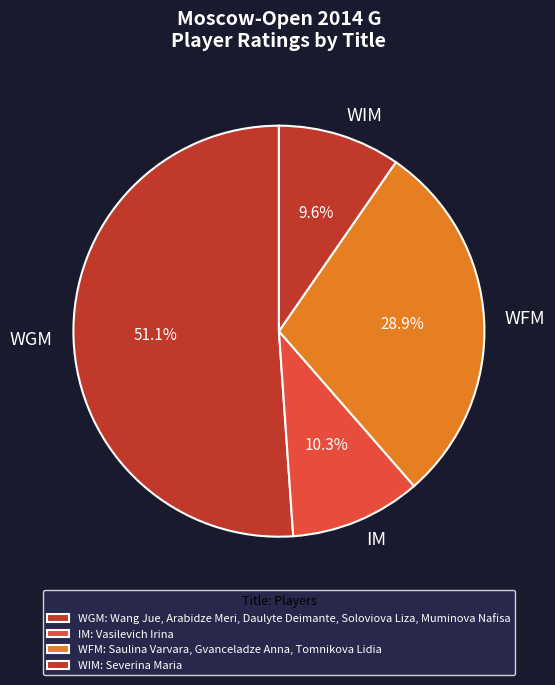

To the nearest percent, what percentage of the pie is WFM?

29%